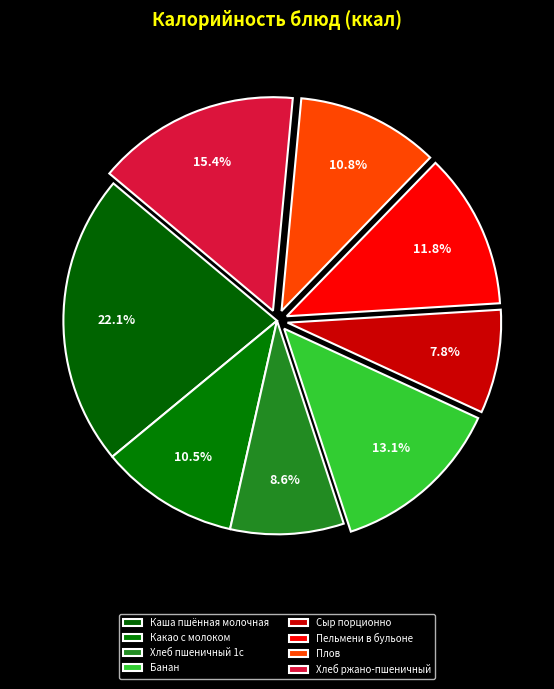

How many segments does this pie chart have?

8